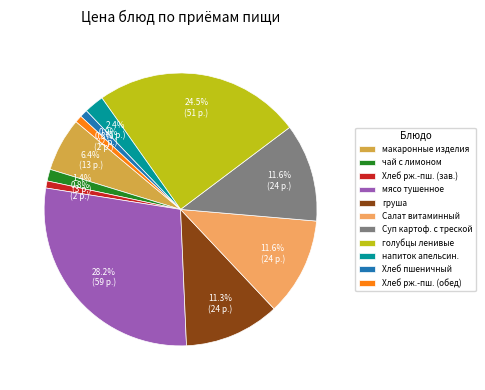

Which slice is the largest?

мясо тушенное